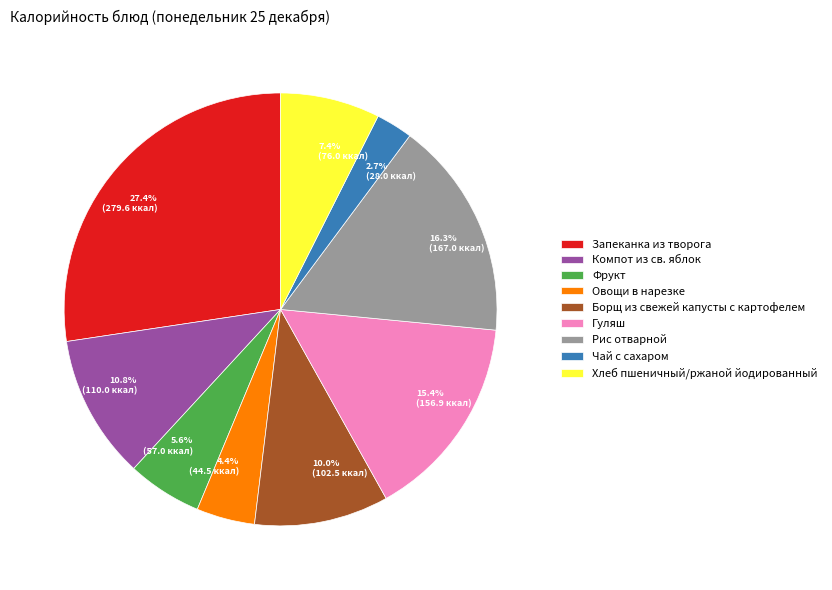

To the nearest percent, what percentage of the pie is Борщ из свежей капусты с картофелем?

10%